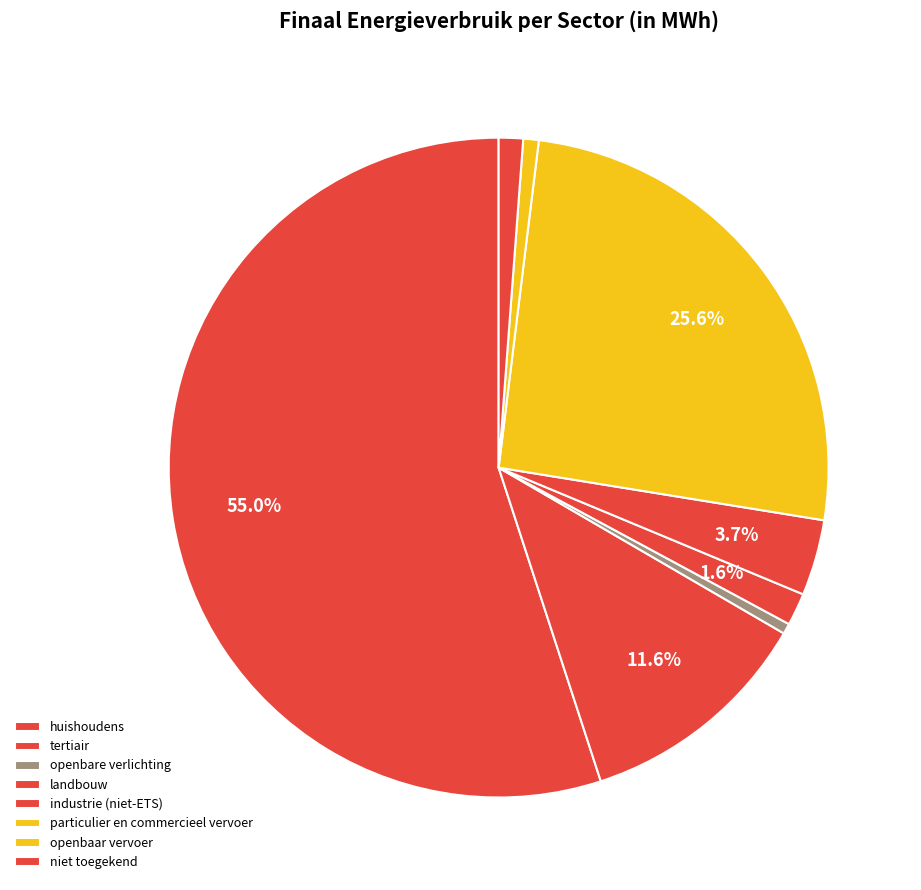

Between tertiair and openbaar vervoer, which is larger?

tertiair